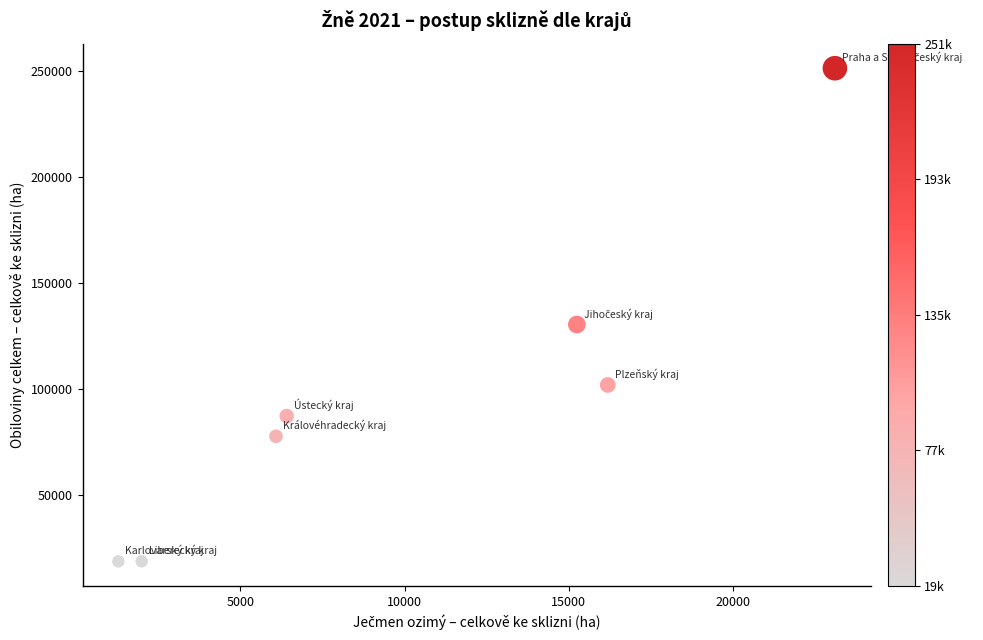

What is the range of X values (max minus min)?

21819.4